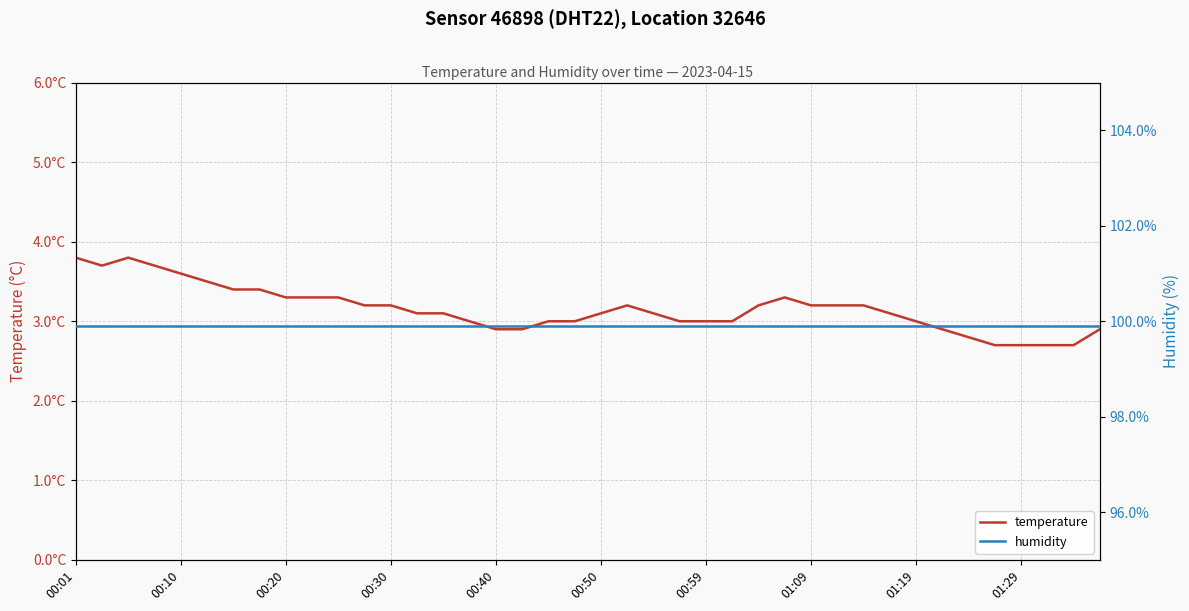

Rank the series at 26 from lowest to highest value.

temperature, humidity